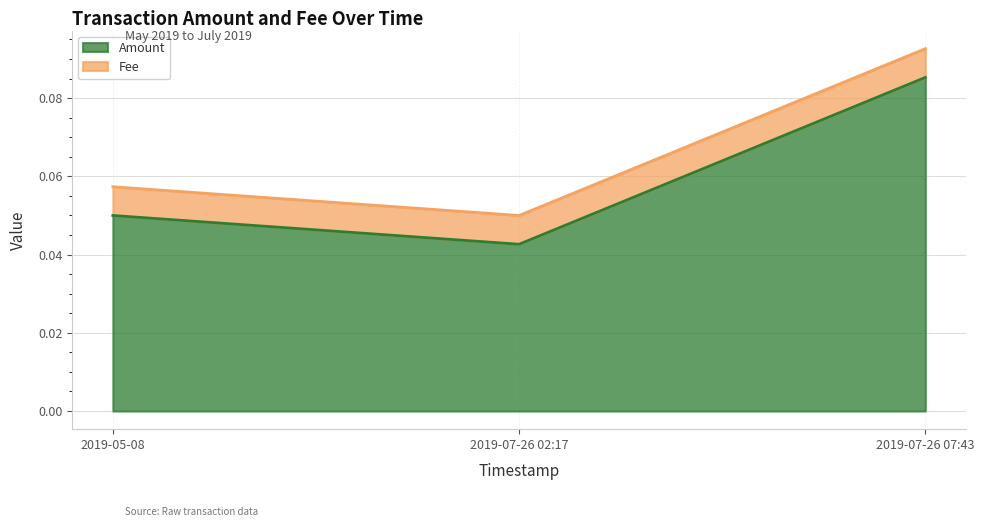

The value at 2019-07-26 02:17 is 0.1. True or false?

False